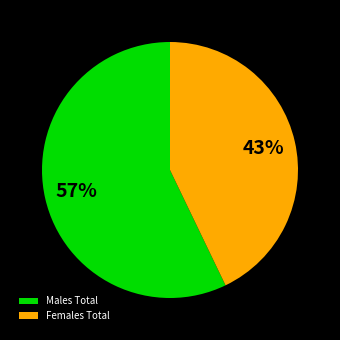

Count the number of slices in the pie.

2